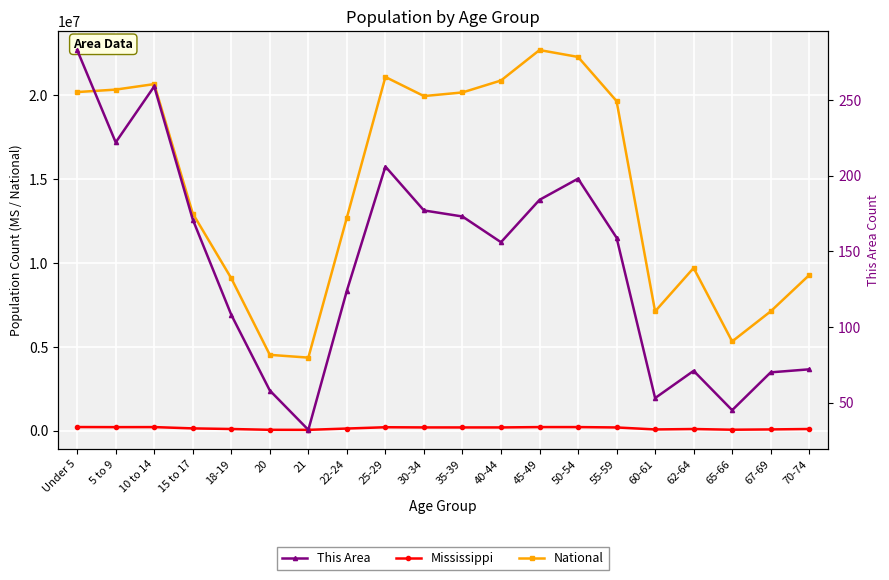

What is the difference between the Mississippi values at 10 to 14 and 15 to 17?

77569